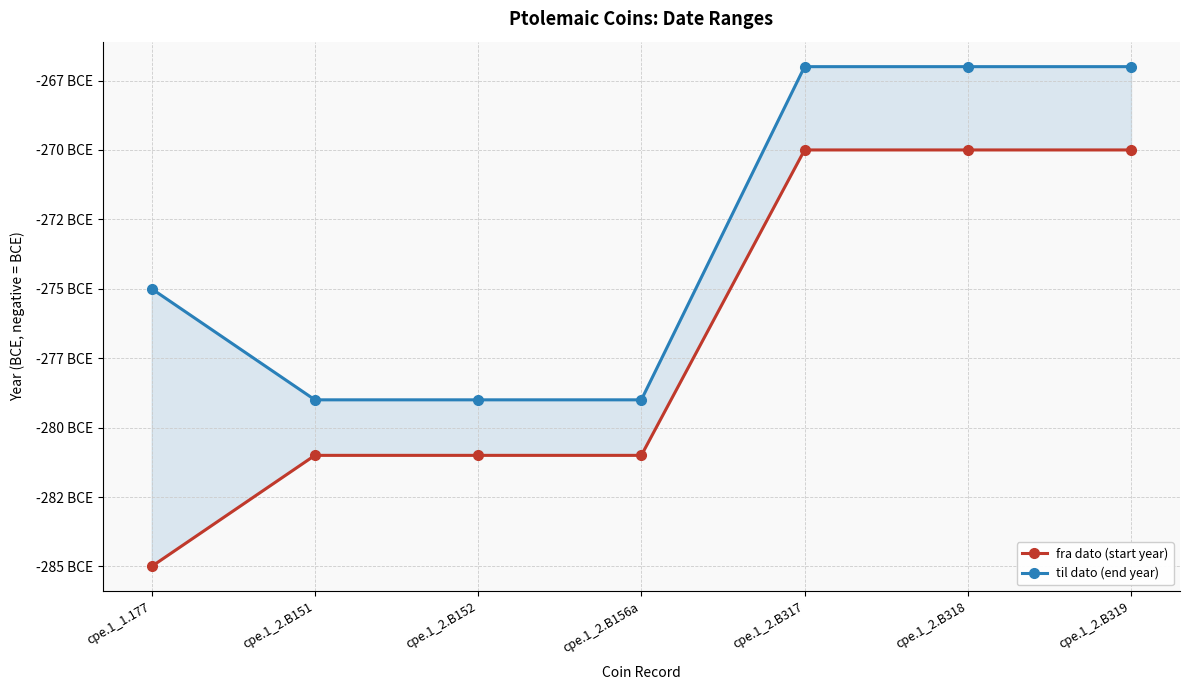

At which label does fra dato (start year) reach its minimum?

cpe.1_1.177